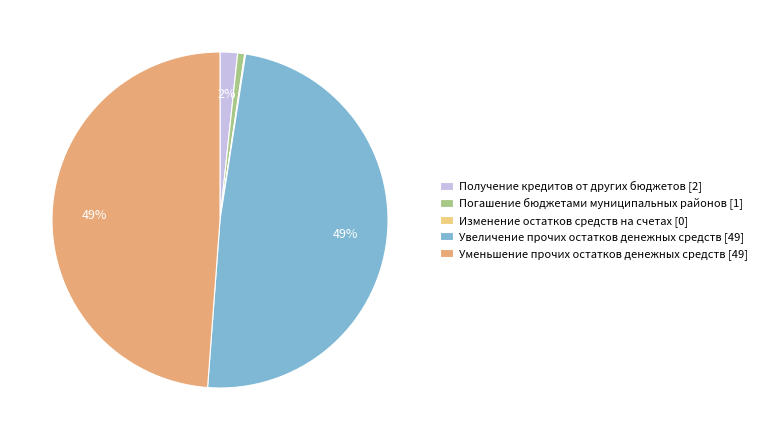

To the nearest percent, what percentage of the pie is Уменьшение прочих остатков денежных средств [49]?

49%